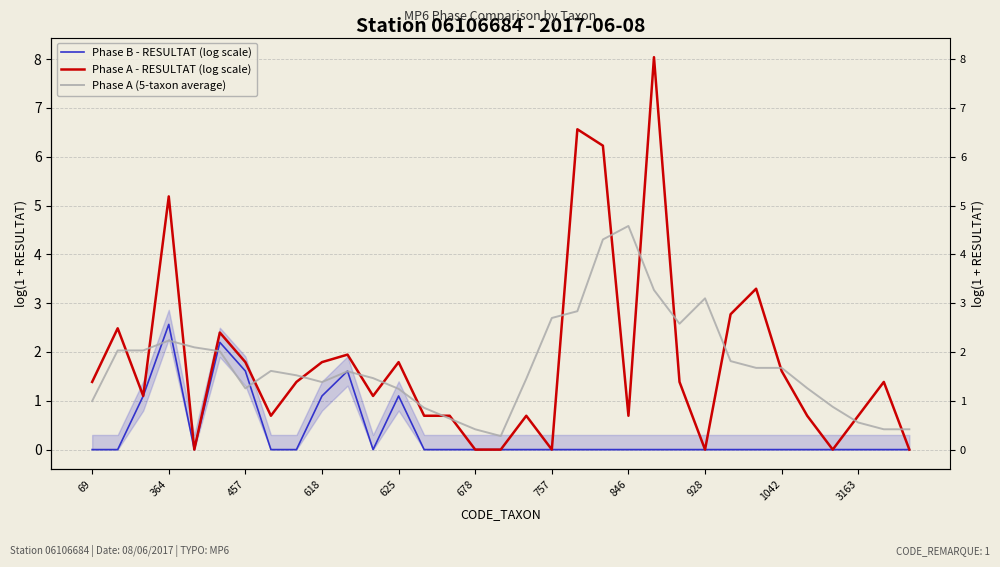

Which series has the largest range (max minus min)?

Phase A - RESULTAT (log scale)